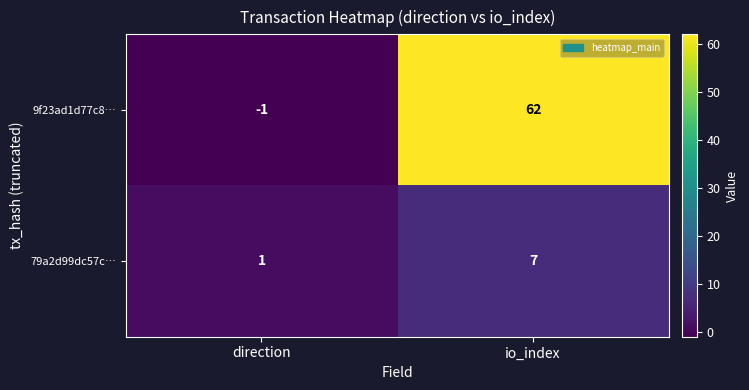

Is it true that 79a2d99dc57c… equals 7 at io_index?

True